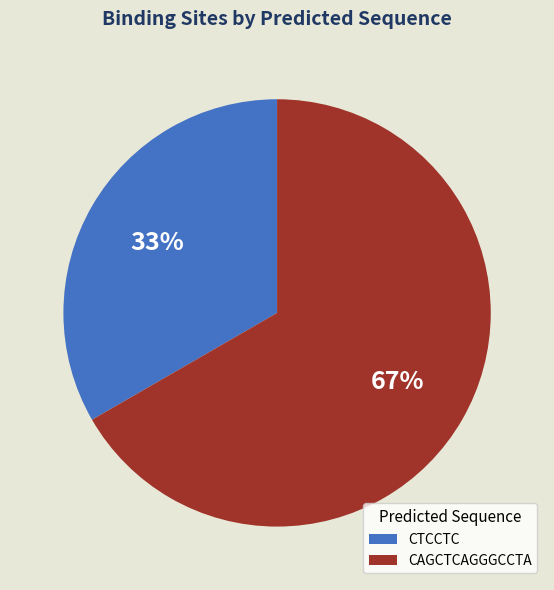

Between CAGCTCAGGGCCTA and CTCCTC, which is larger?

CAGCTCAGGGCCTA